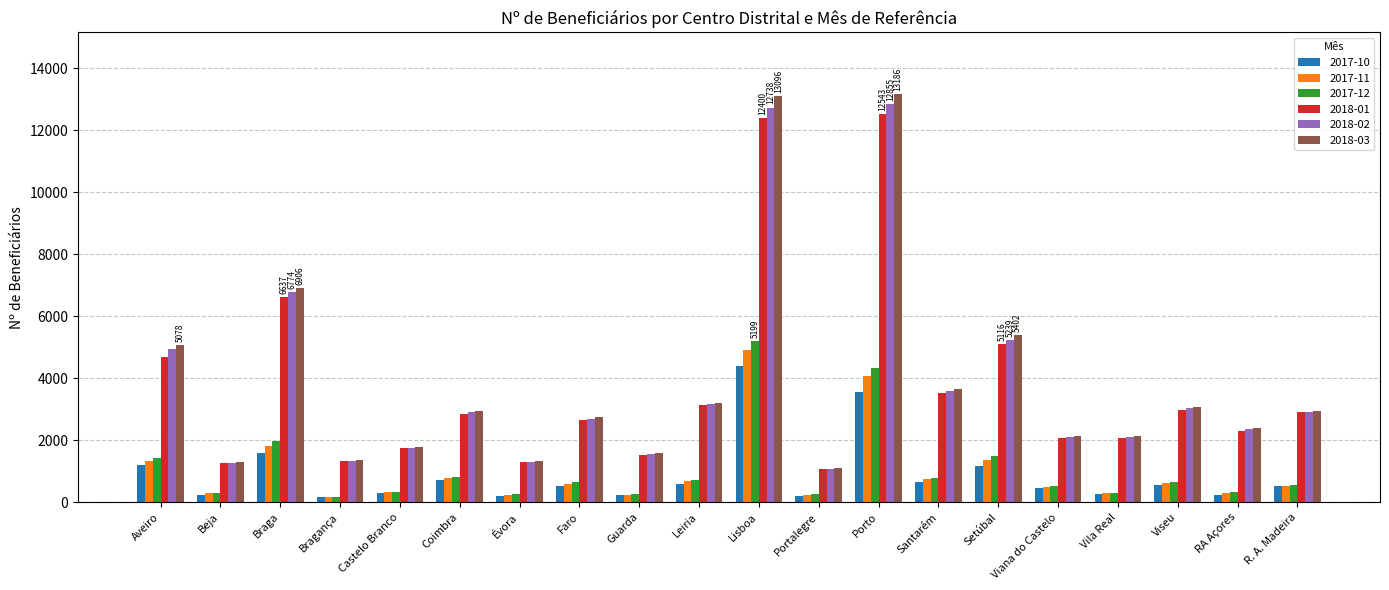

At which label is 2017-11 closest to 2546?

Braga